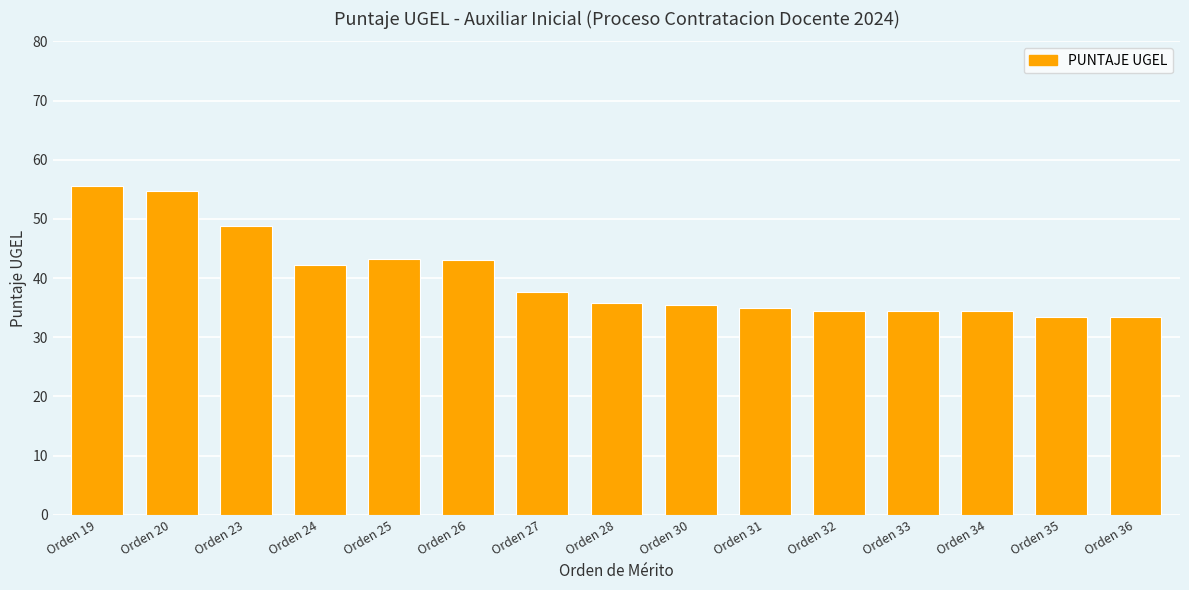

What is the maximum value shown in the chart?

55.5